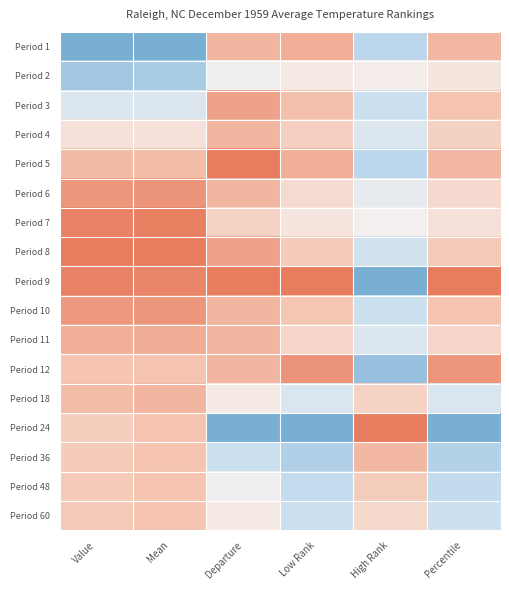

What is the spread (max minus min) of values at Low Rank?

1.0